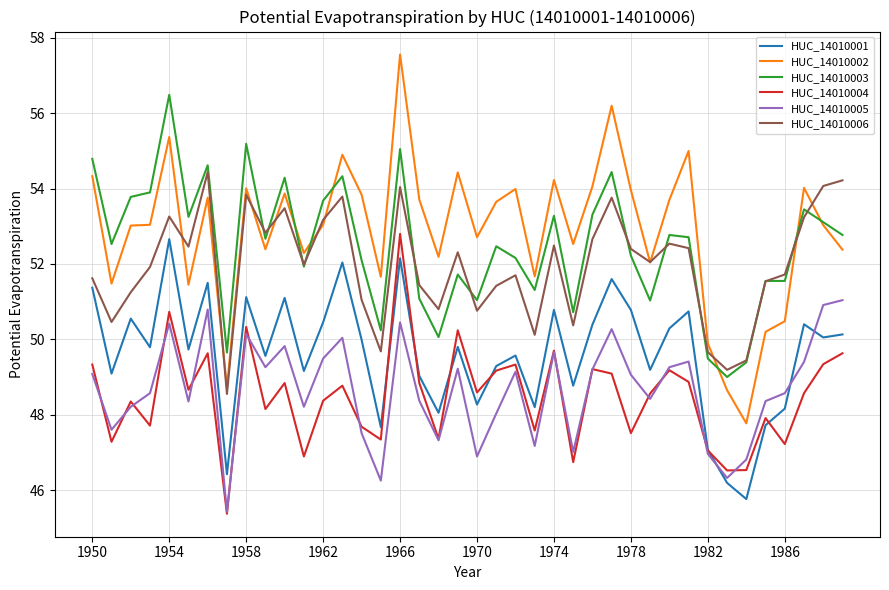

What is the maximum value for HUC_14010001?

52.7